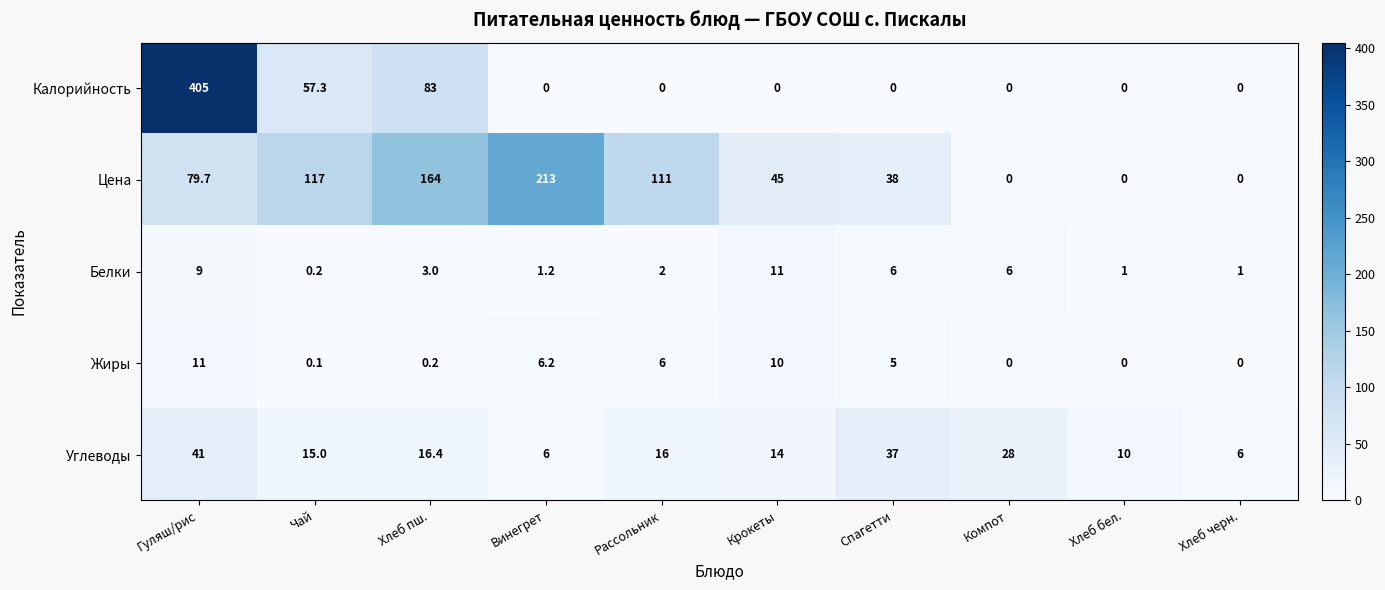

At how many categories does at least one series exceed 278?

1